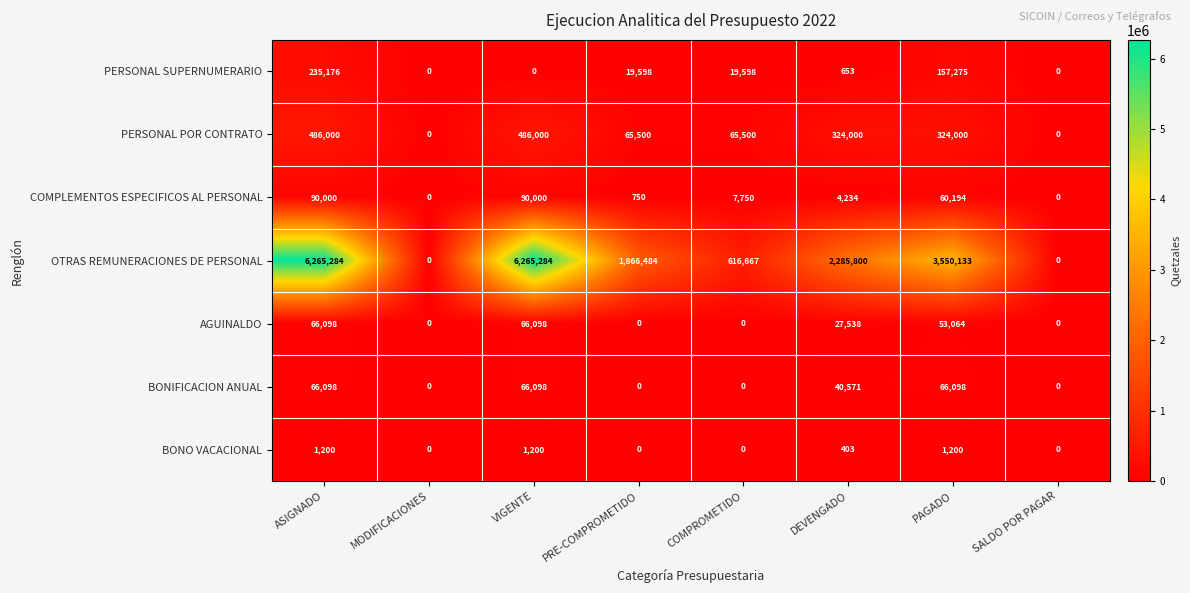

Which series has the largest total across all categories?

OTRAS REMUNERACIONES DE PERSONAL